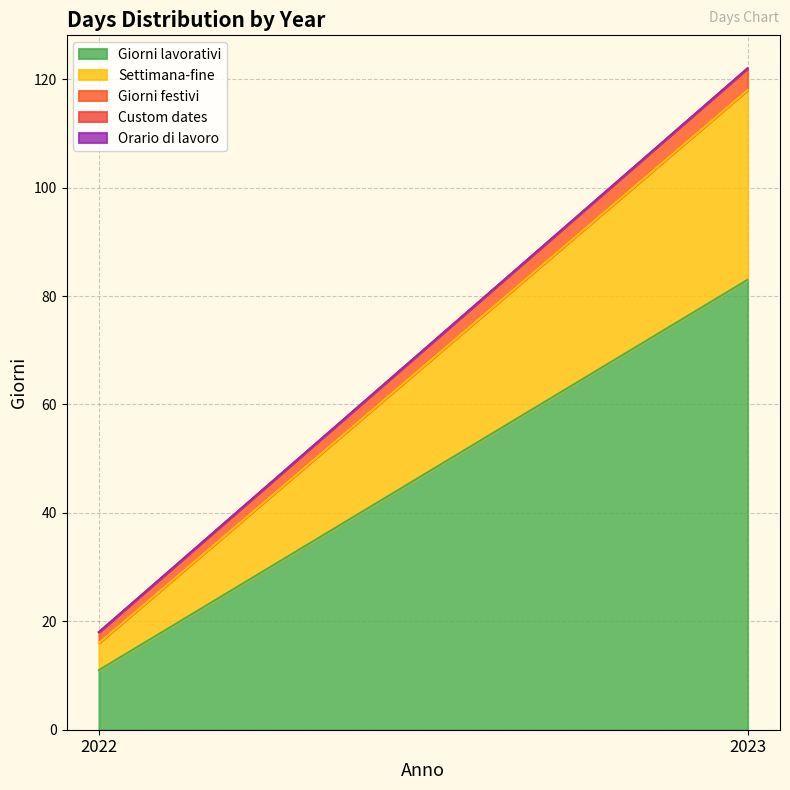

At which label does Settimana-fine reach its minimum?

2022